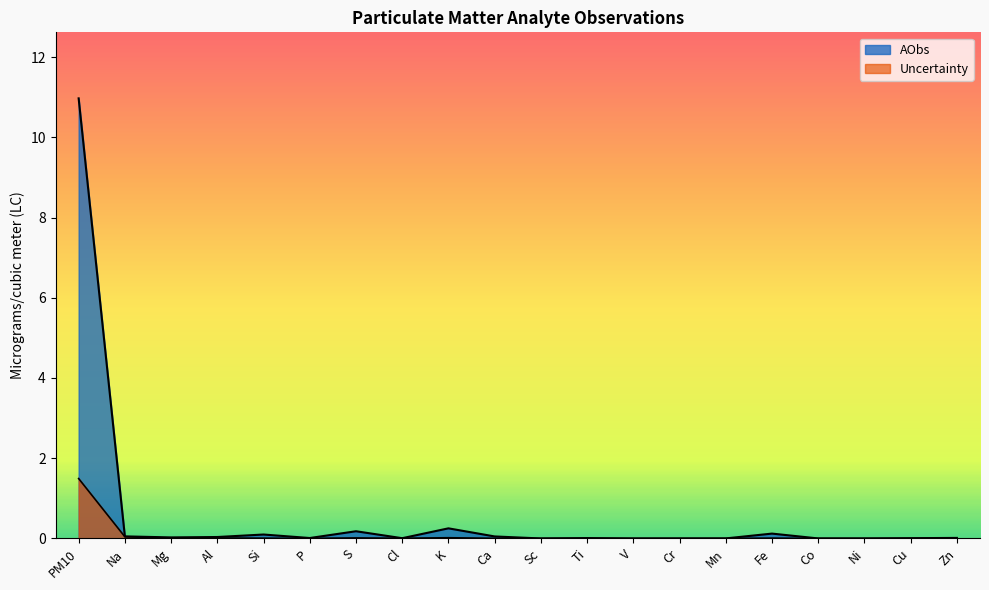

What is the label of the 6th point from the right?

Mn